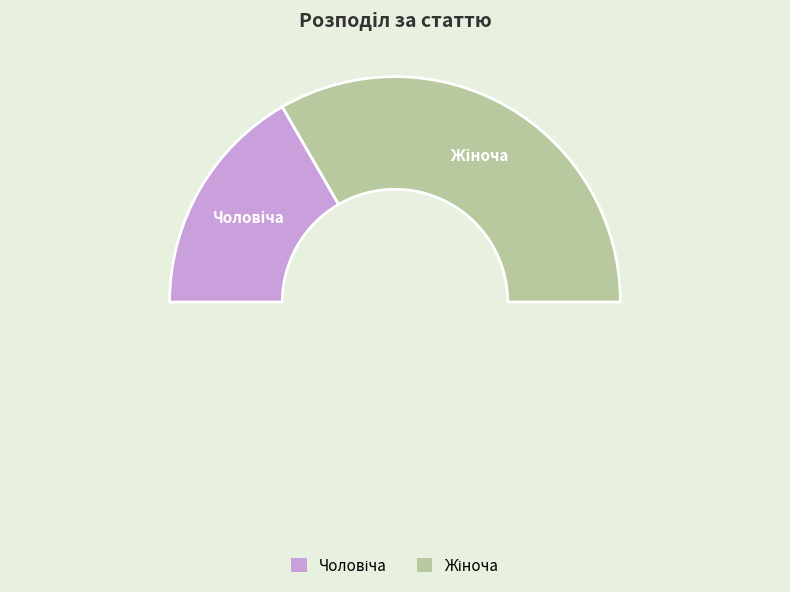

The Жіноча slice represents 67% of the pie. True or false?

True